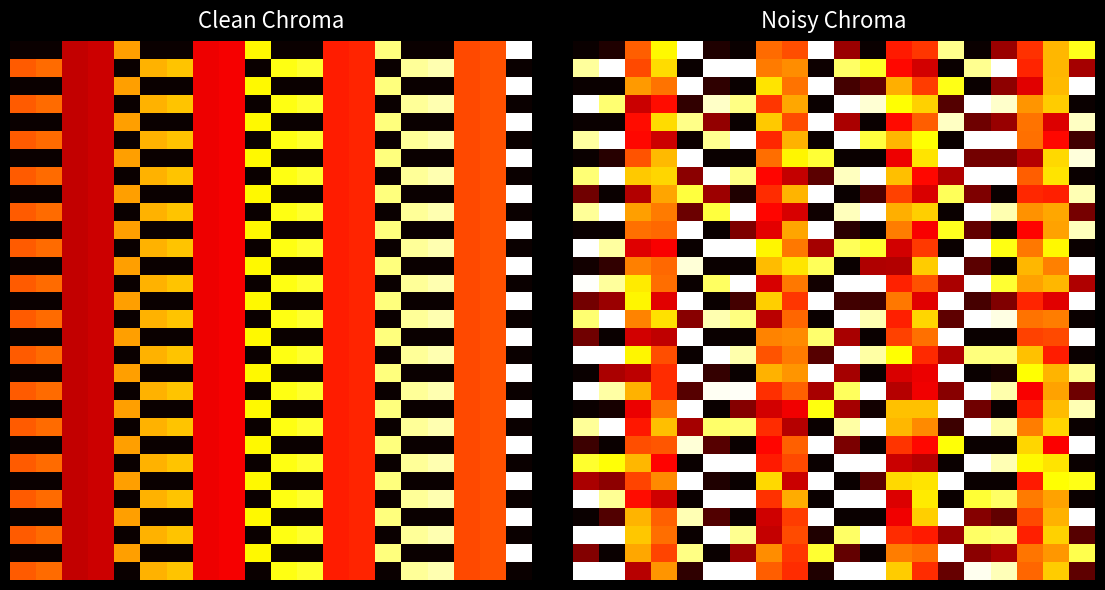

Which category has the lowest value across all series?

6